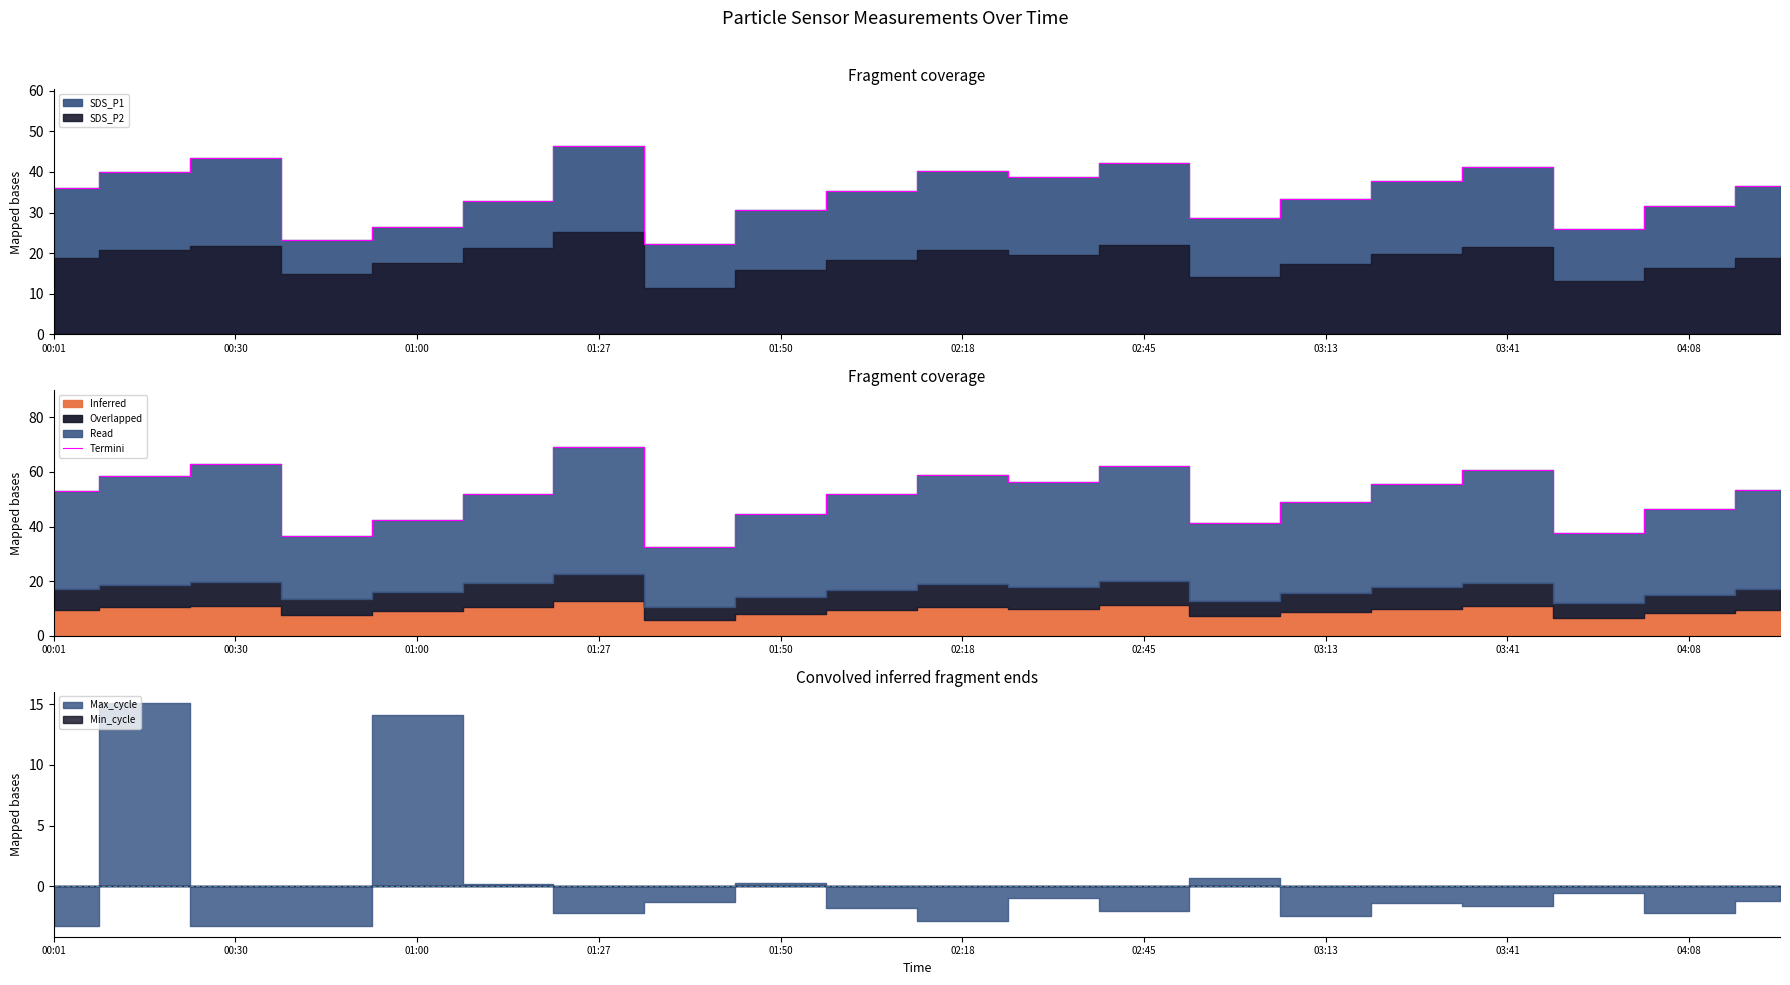

Between 01:50 and 00:30, which is larger?

00:30